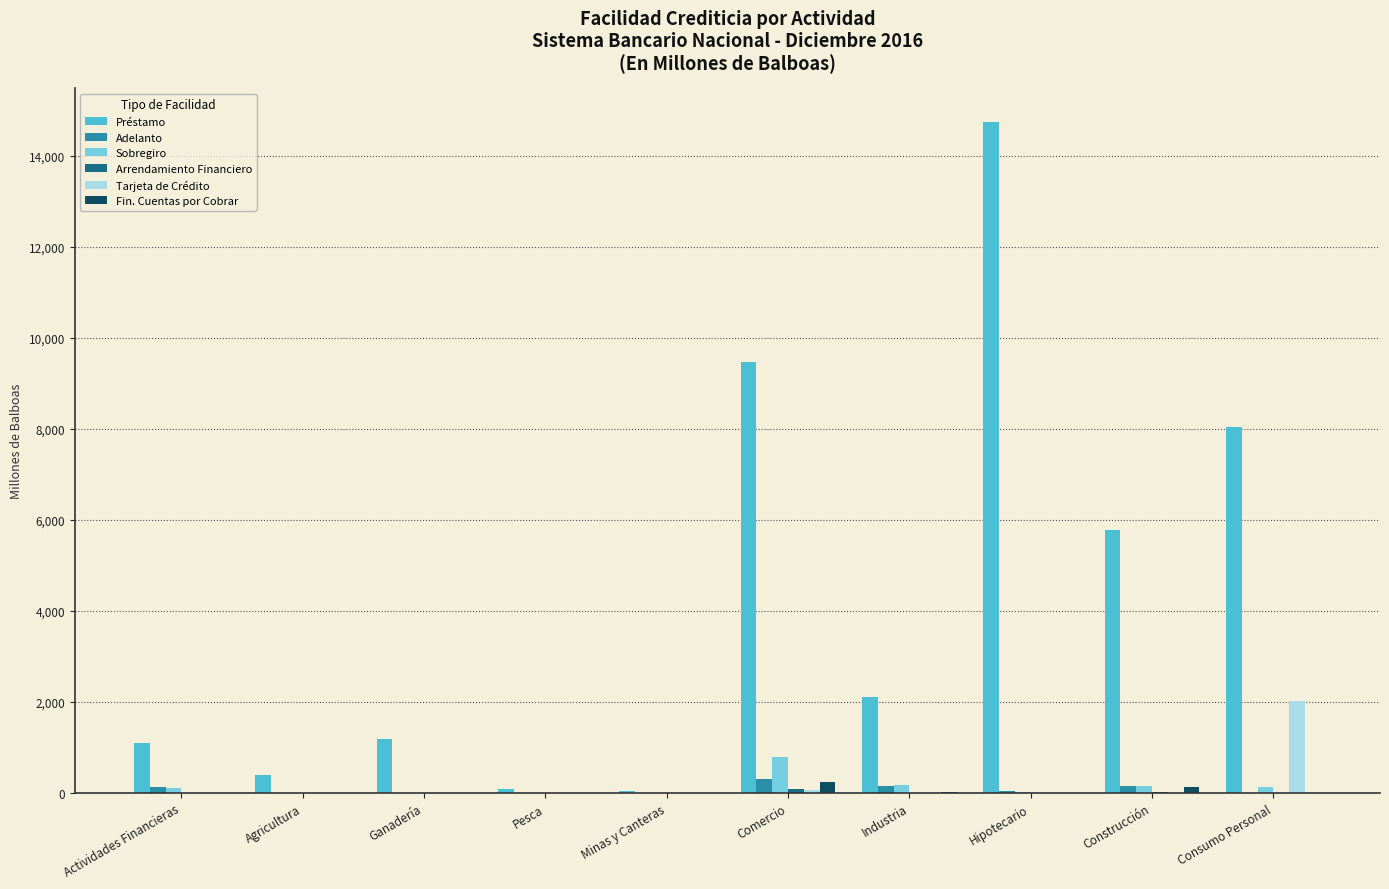

The value of Préstamo at Ganadería is 427.8. True or false?

False